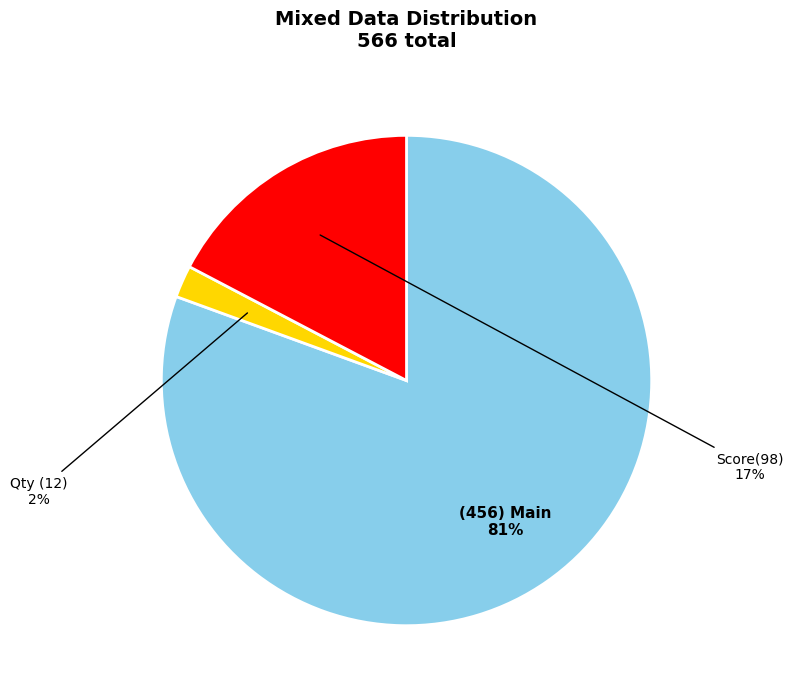

What percentage is the (456) Main slice, to the nearest percent?

81%